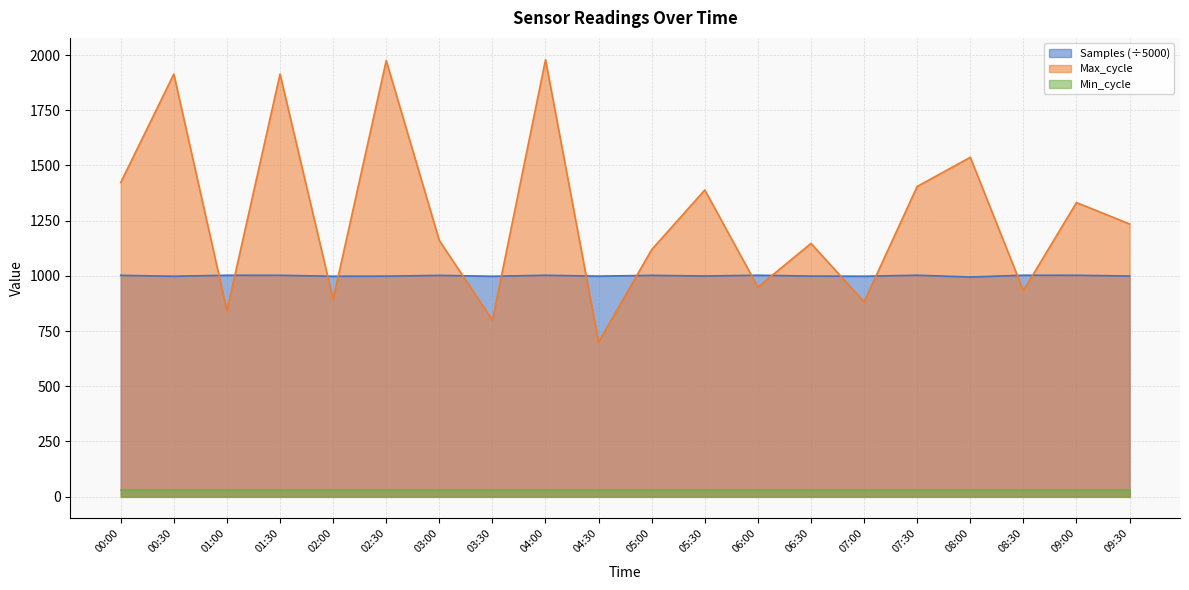

How many data points in Samples are above 1002?

10